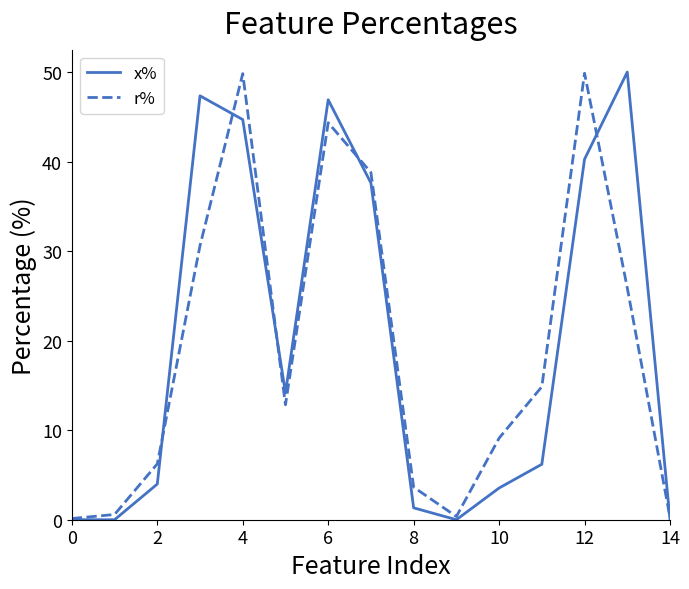

How many values in the r% series exceed 12?

8